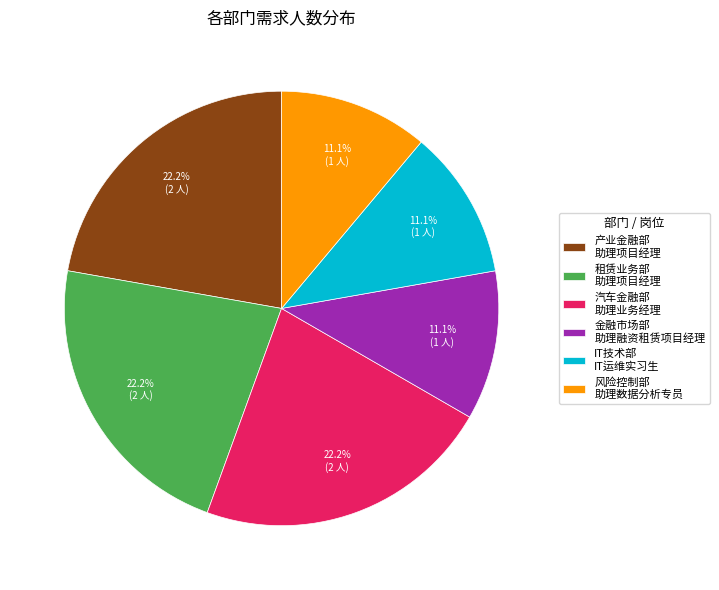

How much of the chart is everything except 金融市场部 助理融资租赁项目经理?

88.9%